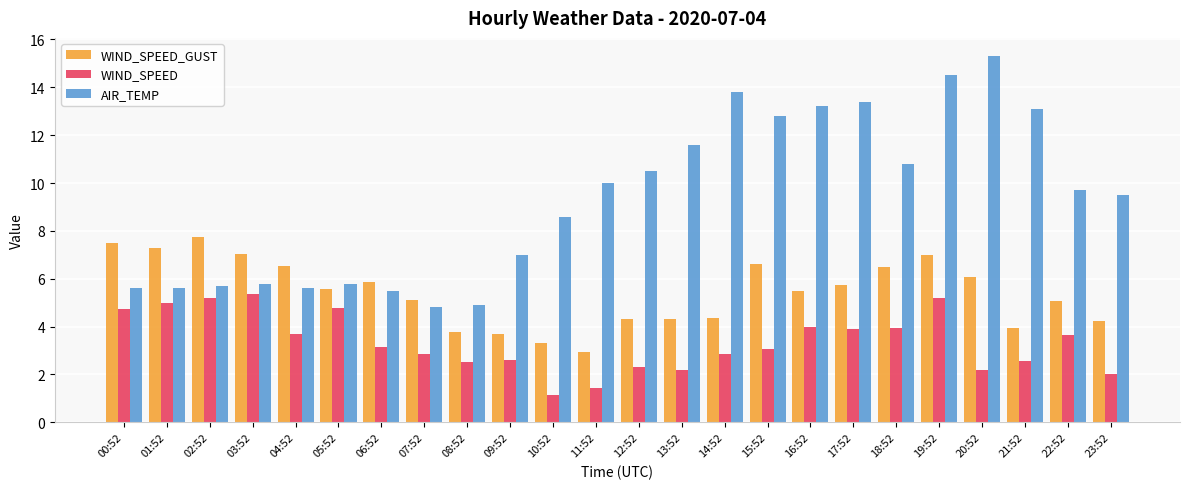

Is the value of AIR_TEMP at 21:52 greater than the value of WIND_SPEED at 13:52?

Yes